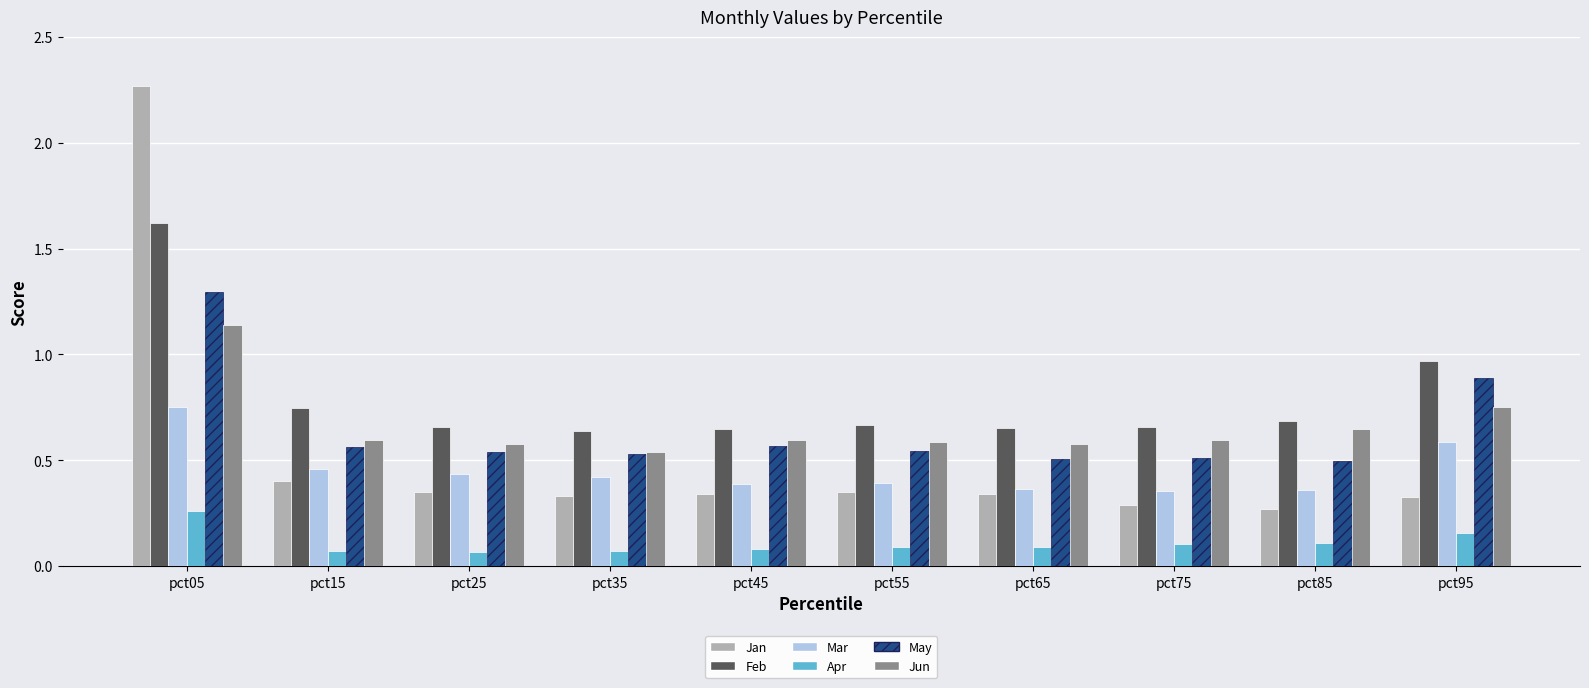

Which category has the highest value in the May series?

pct05